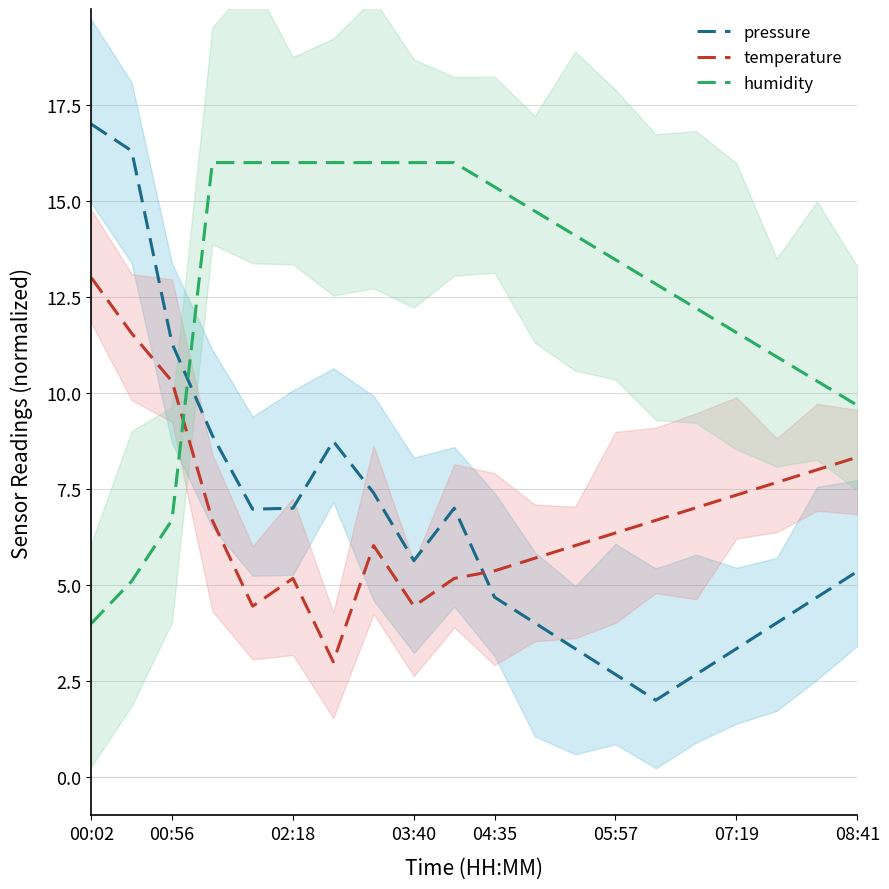

Is it true that pressure equals 5.6 at 03:40?

True